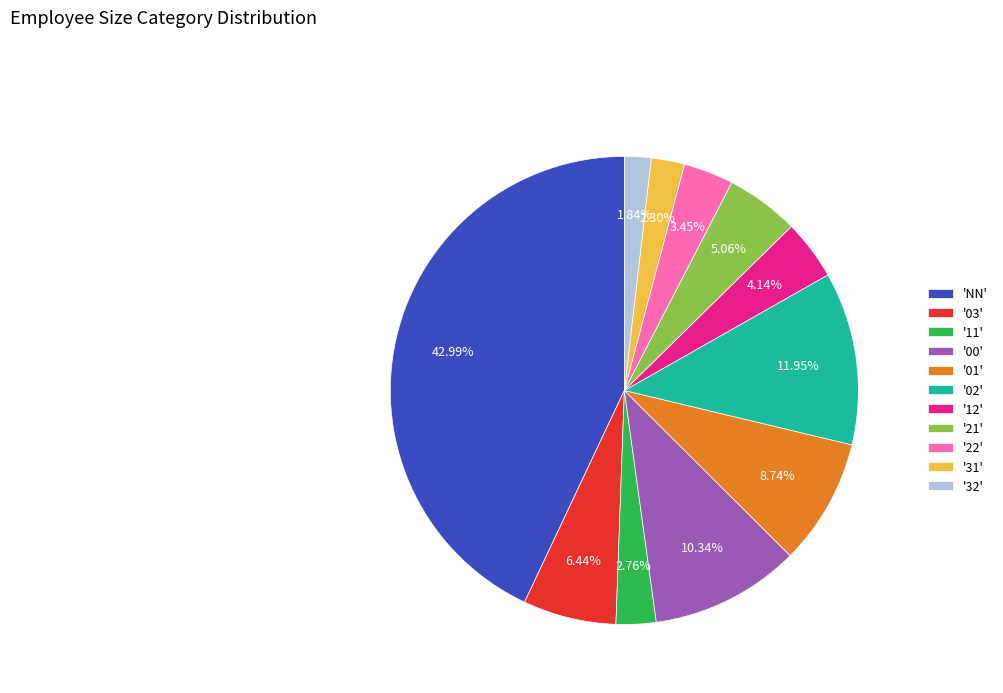

Is the sum of '12' and '01' greater than half?

No